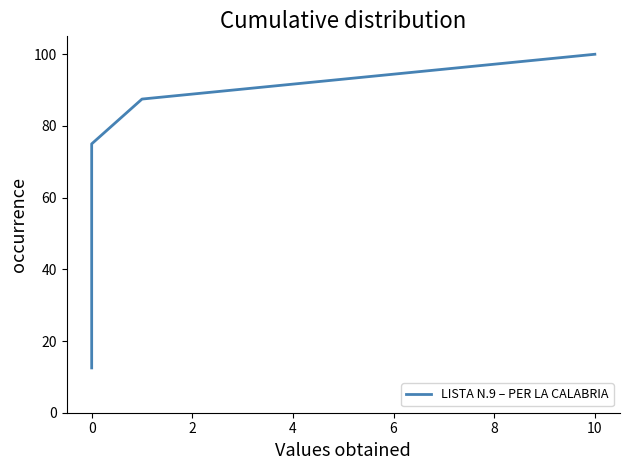

What is the label of the 7th point from the left?

10